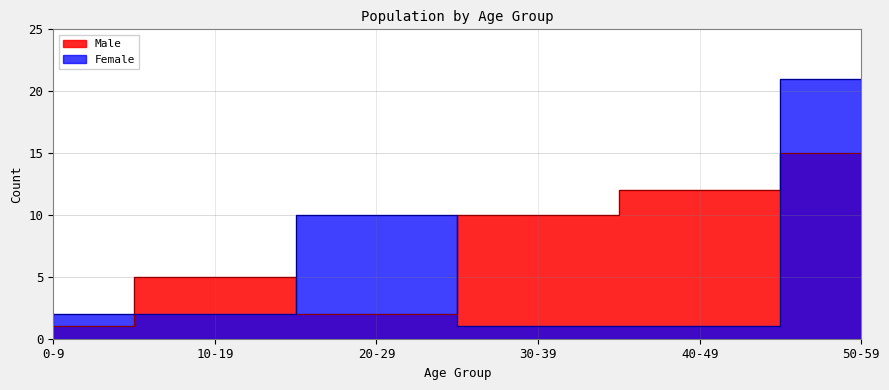

The Female series shows 10 at 20-29. True or false?

True